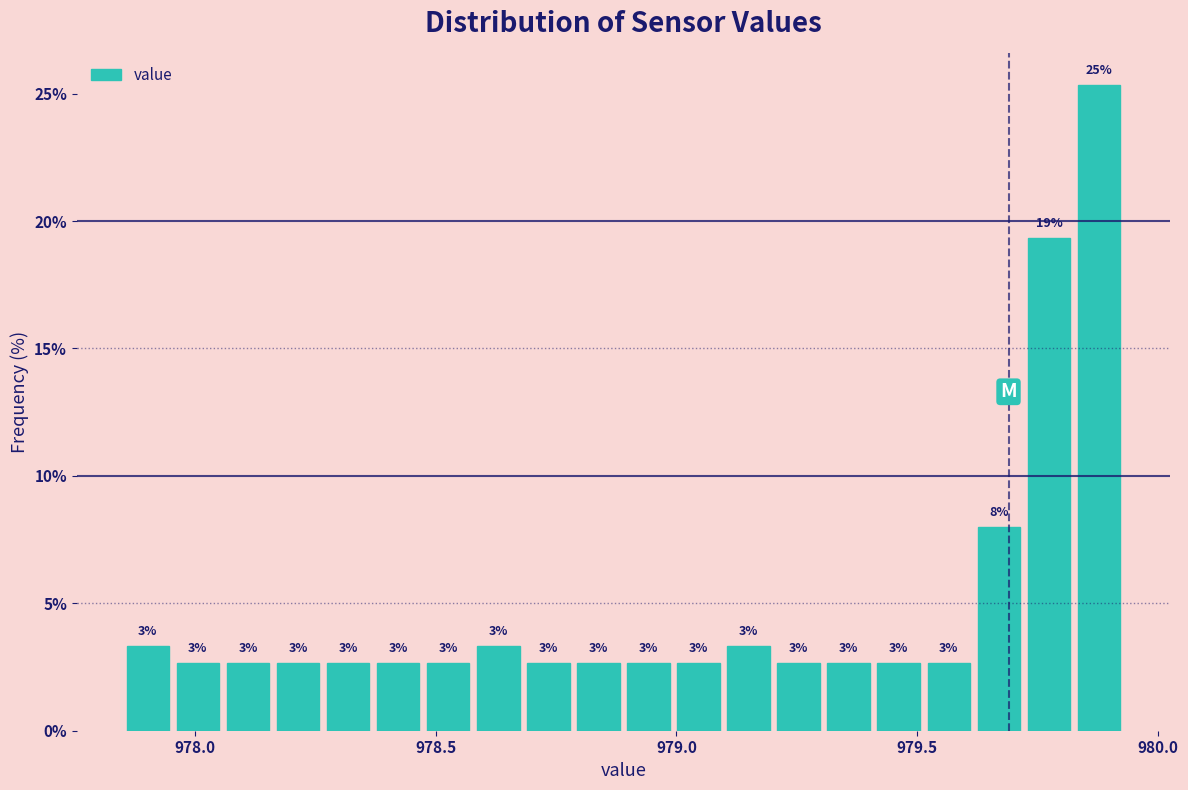

Around what value on the x-axis is the tallest bar? Give the approximate position of its centre, as read against the axis.

979.90